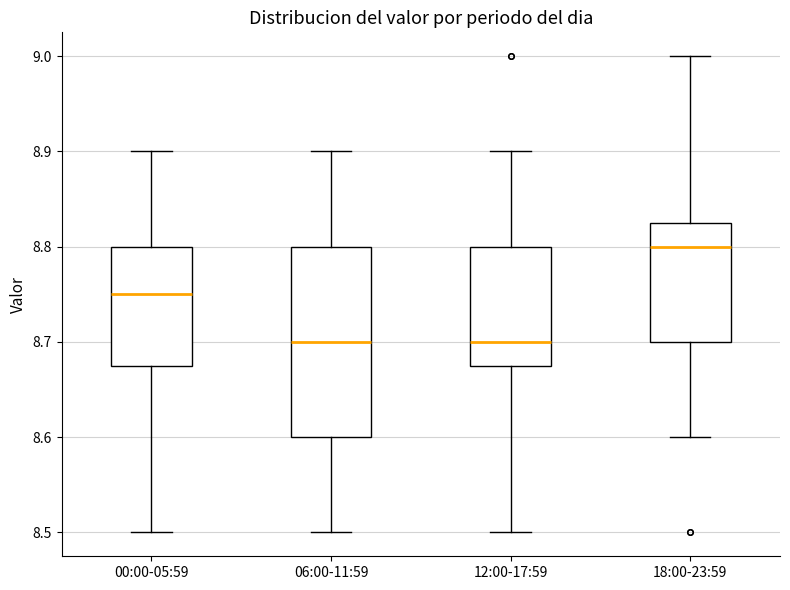

Which box has the highest median line?

18:00-23:59